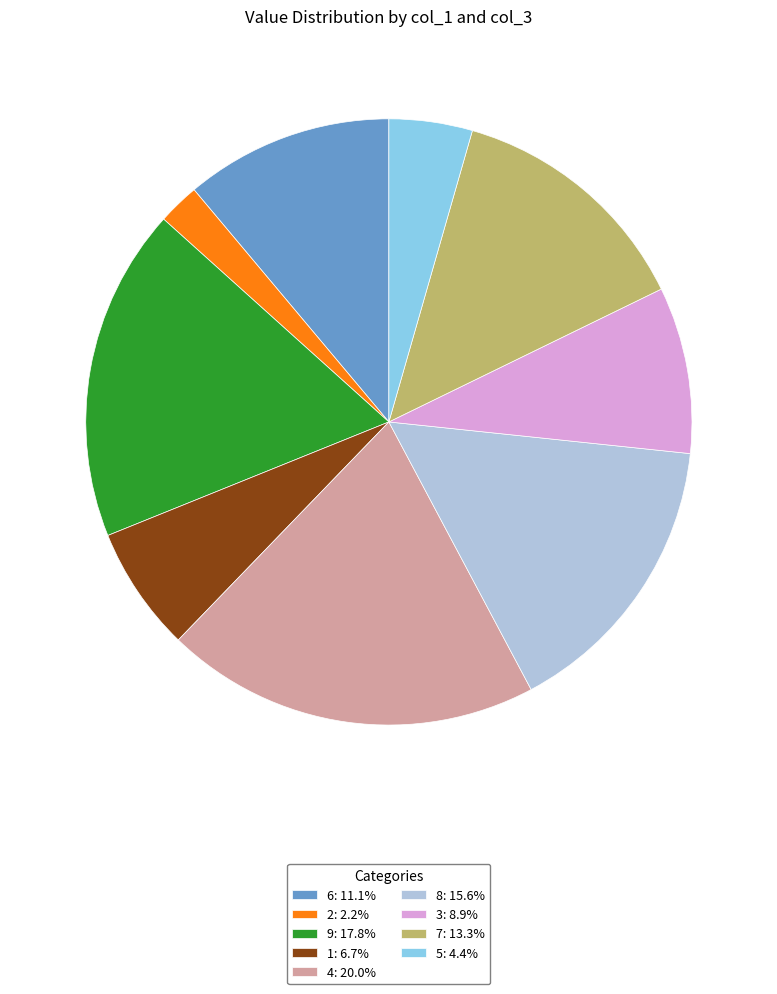

Is 1: 6.7% the majority of the pie?

No